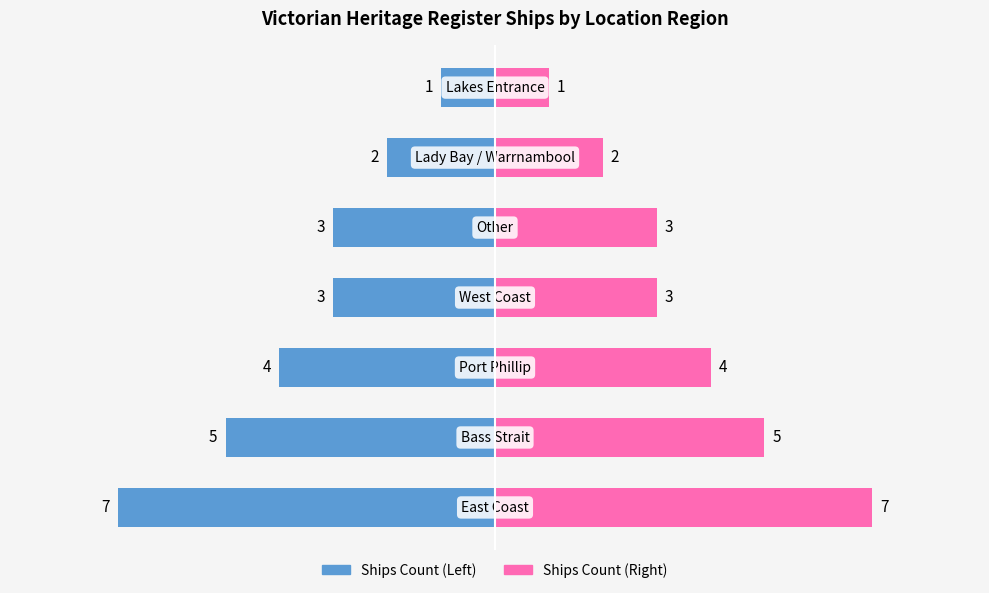

Is the value of Ships Count at 2 greater than the value of Ships Count (mirror) at 2?

No